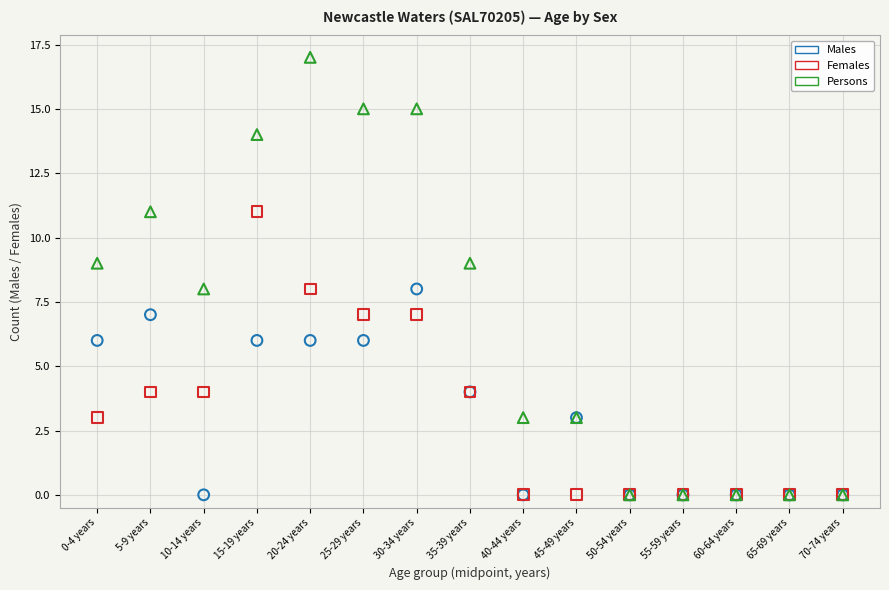

What are all the series names shown in the legend?

Males, Females, Persons